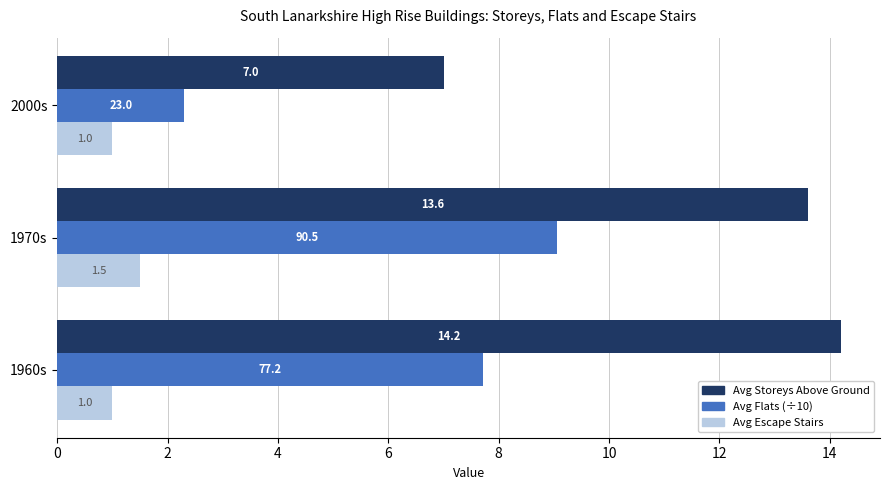

List the series in order of their peak value, lowest first.

Avg Escape Stairs, Avg Flats (÷10), Avg Storeys Above Ground